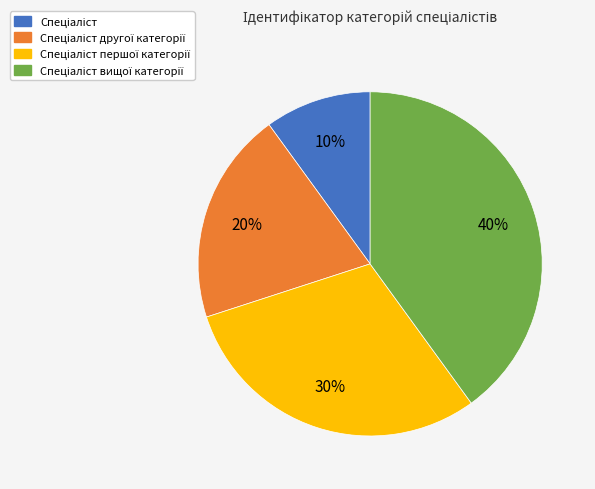

Does any single category account for the majority?

No